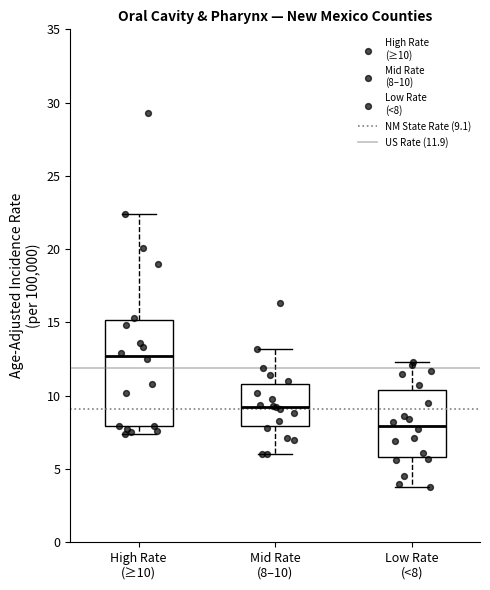

Reading left to right, read every box against the y-axis: the position of its median line, the range the box covers, and the ends of its whiskers. The values are not printed on the chart, so give them approximately, as read against the axis.

High Rate (≥10): median 12.5, box 8.0 to 15.0, whiskers 7.5 to 22.5
Mid Rate (8–10): median 9.5, box 8.0 to 11.0, whiskers 6.0 to 13.0
Low Rate (<8): median 8.0, box 6.0 to 10.5, whiskers 4.0 to 12.5